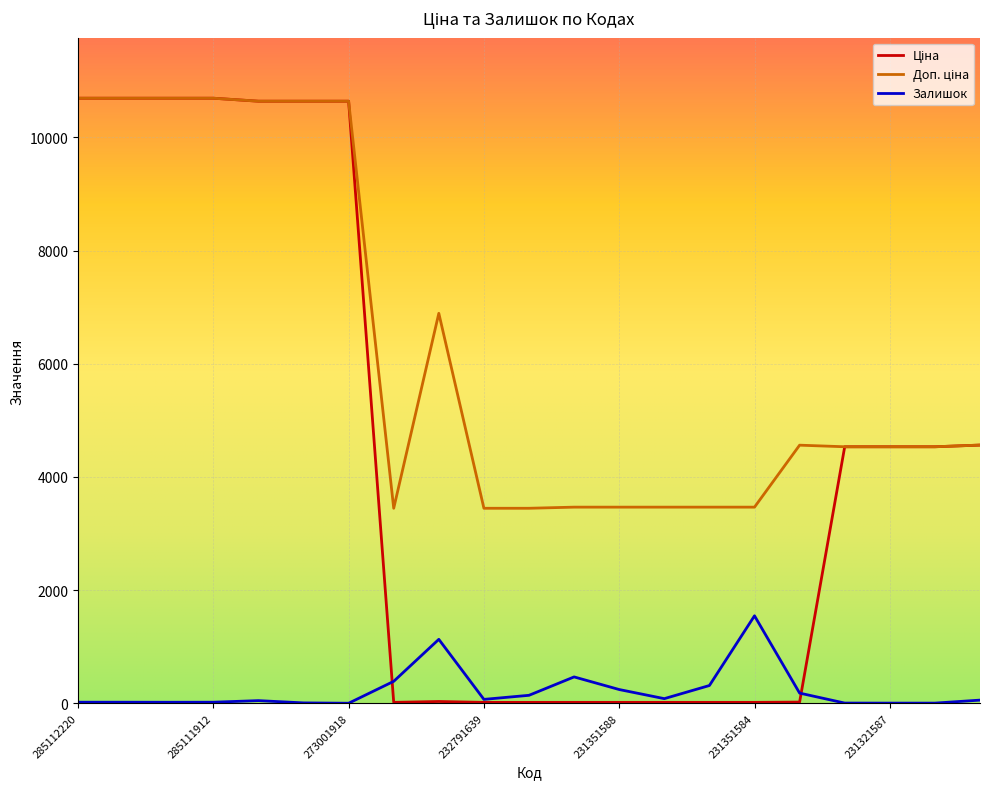

What is the greatest value displayed?

10690.9